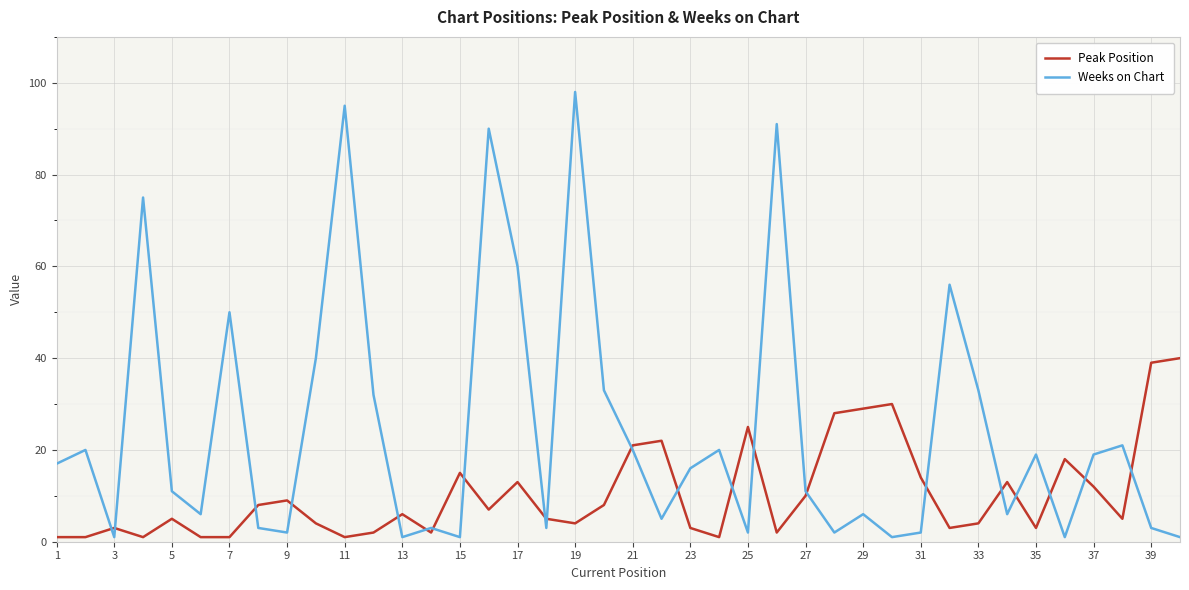

Which series has the largest total across all categories?

Weeks on Chart